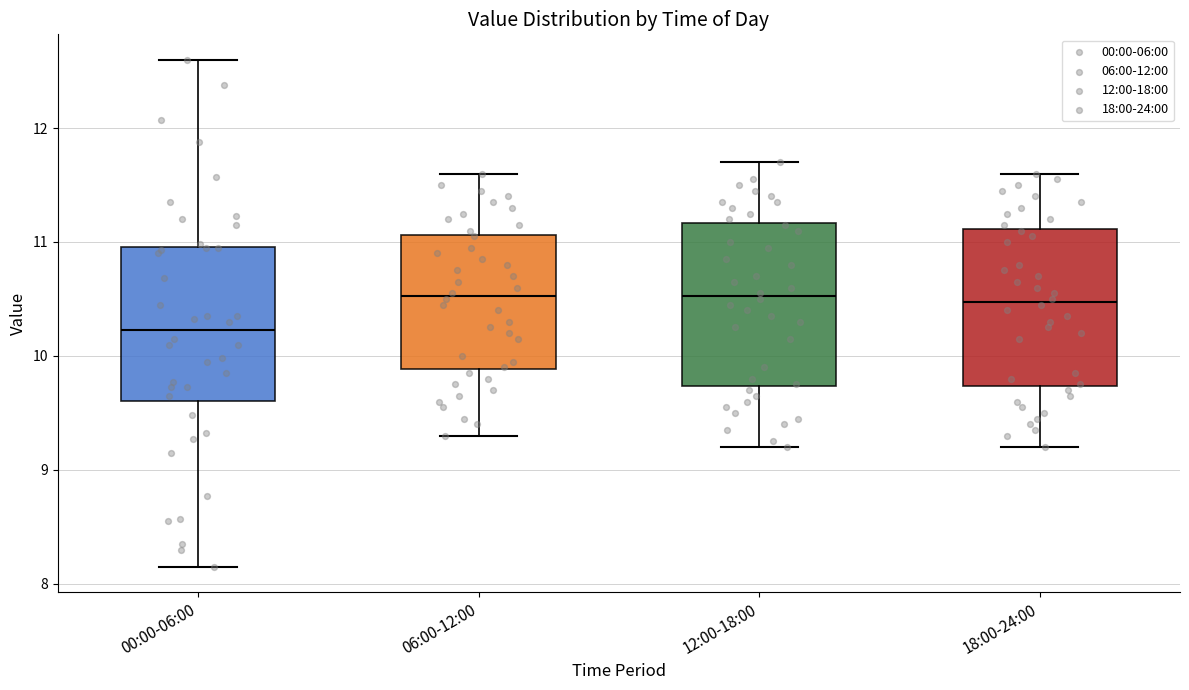

Where is the lower edge of the box for 00:00-06:00 on the y-axis? The values are not printed on the chart, so give them approximately, as read against the axis.

9.6